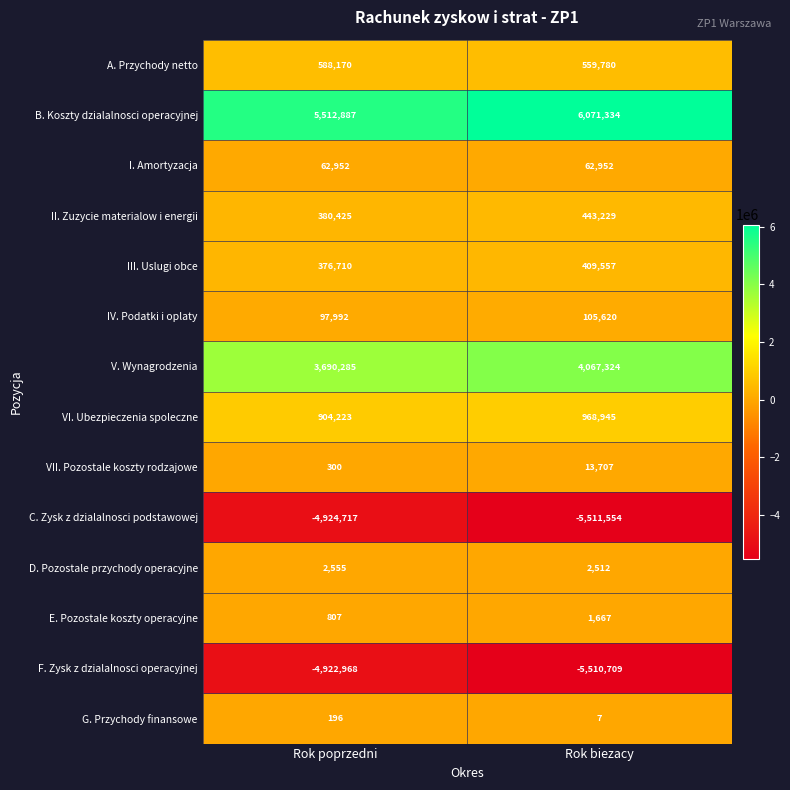

What is the sum of the C. Zysk z dzialalnosci podstawowej values at Rok biezacy and Rok poprzedni?

-10436271